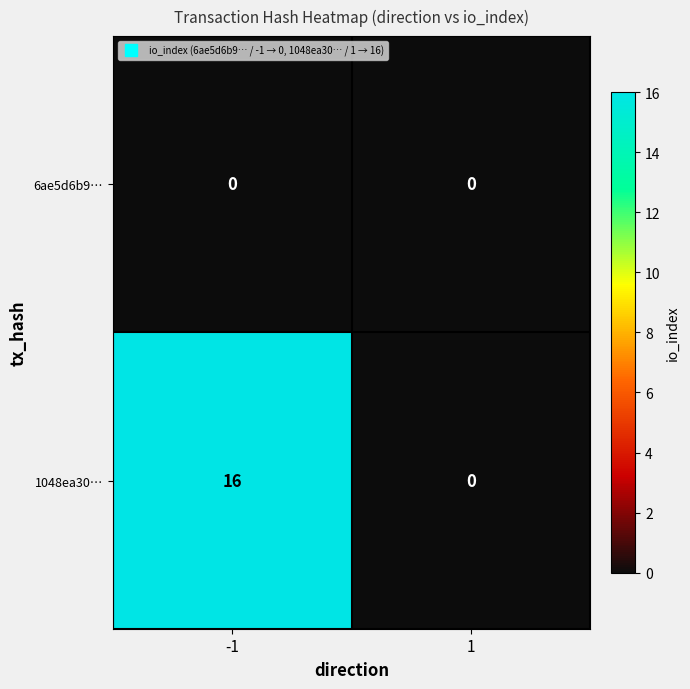

Rank the series at -1 from lowest to highest value.

6ae5d6b9…, 1048ea30…